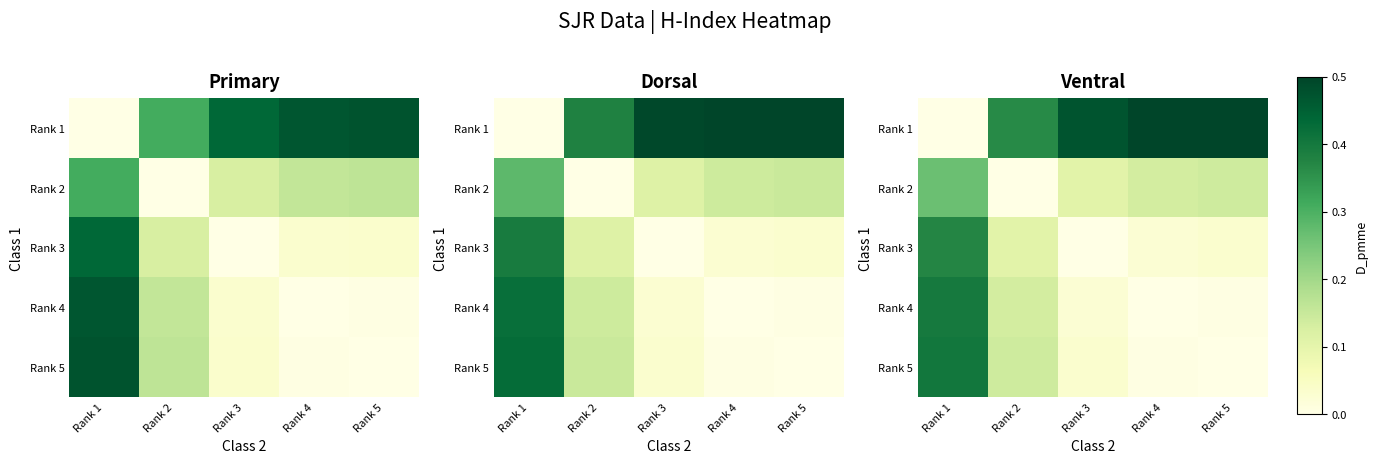

Count the Rank 1 values in the range 0 to 1.

5